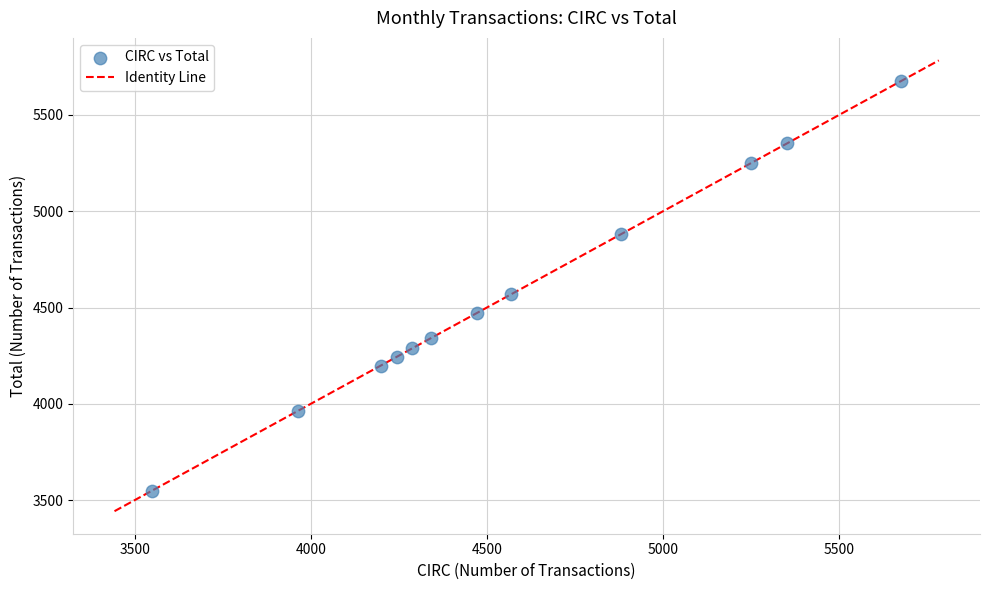

What Y value in the scatter plot is closest to 4613?

4570